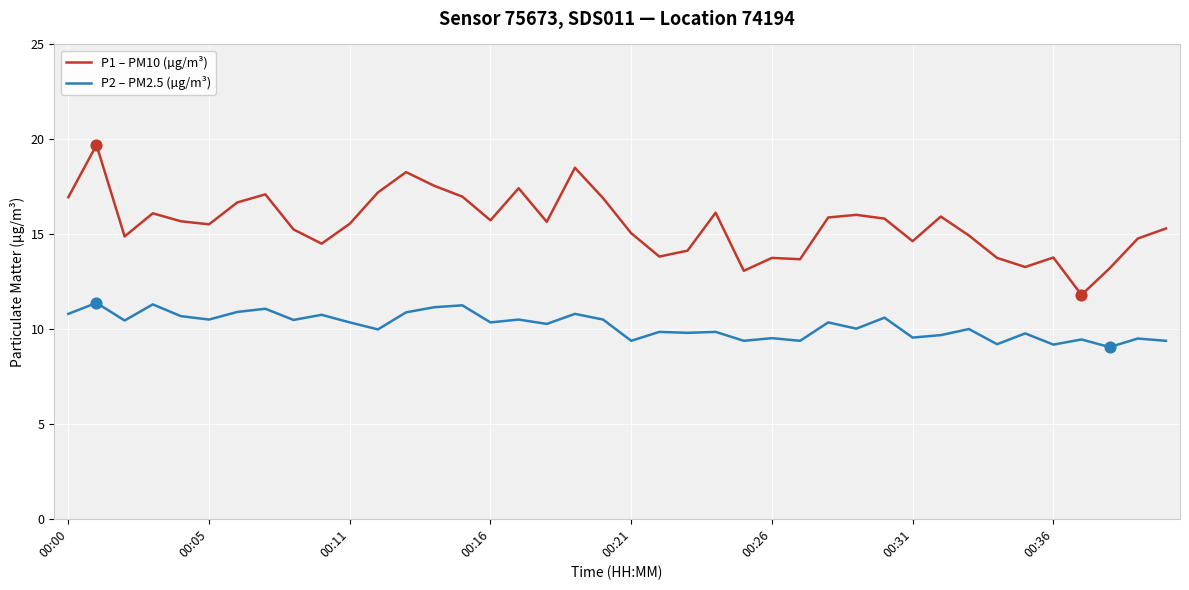

Which series has the largest range (max minus min)?

P1 – PM10 (µg/m³)